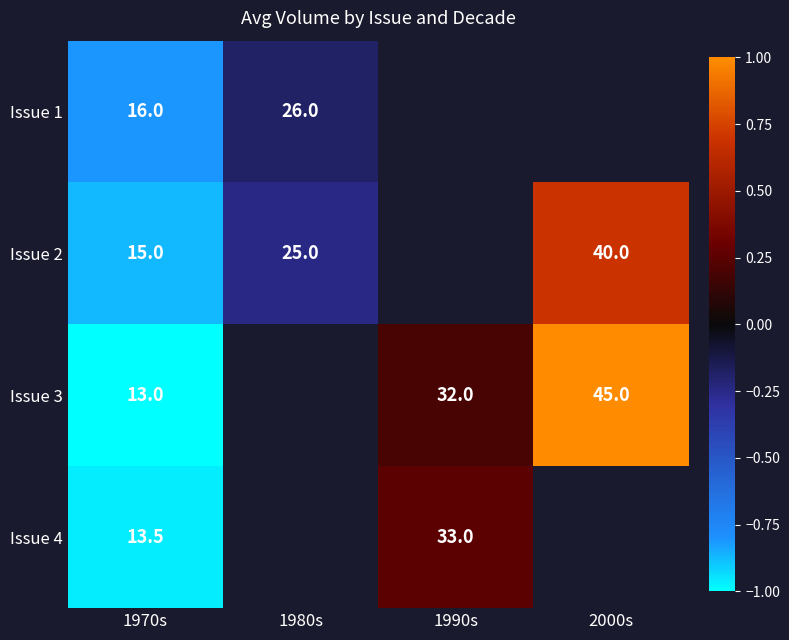

The Issue 1 series shows -0.2 at 1980s. True or false?

True